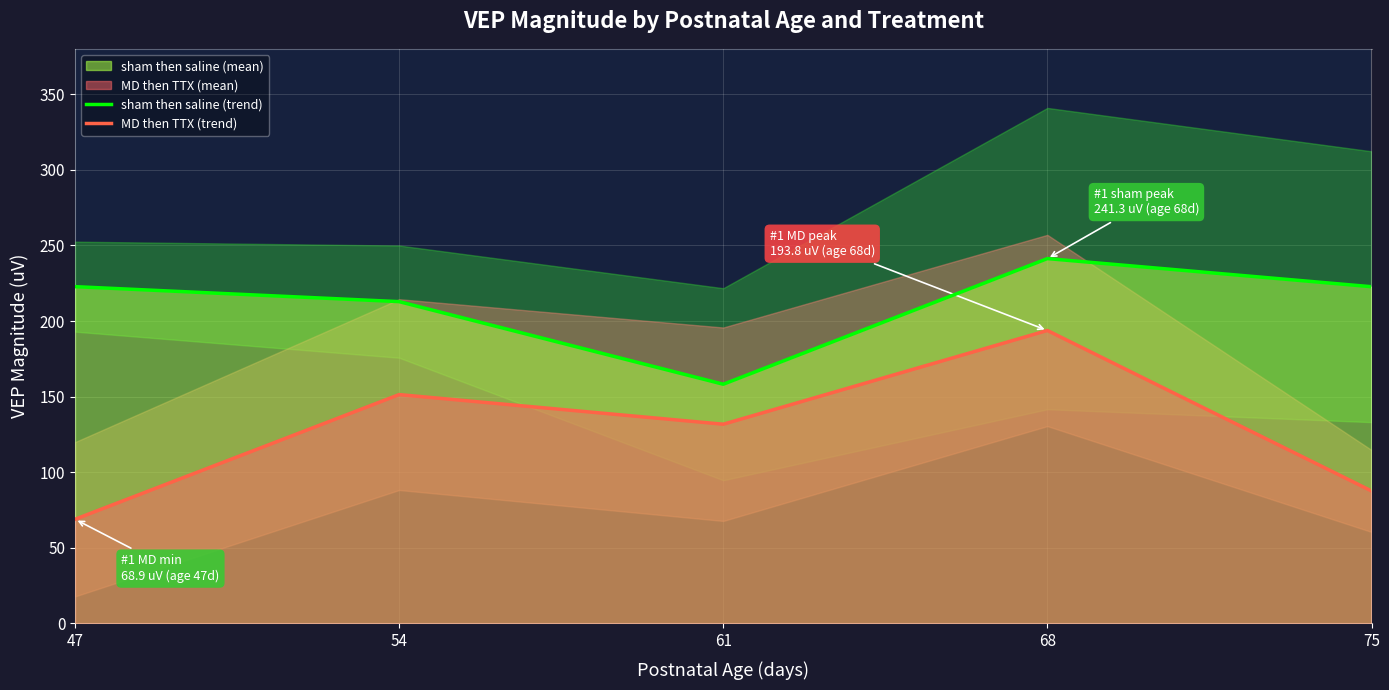

Is the value of MD then TTX (trend) at 47 greater than the value of sham then saline (trend) at 68?

No